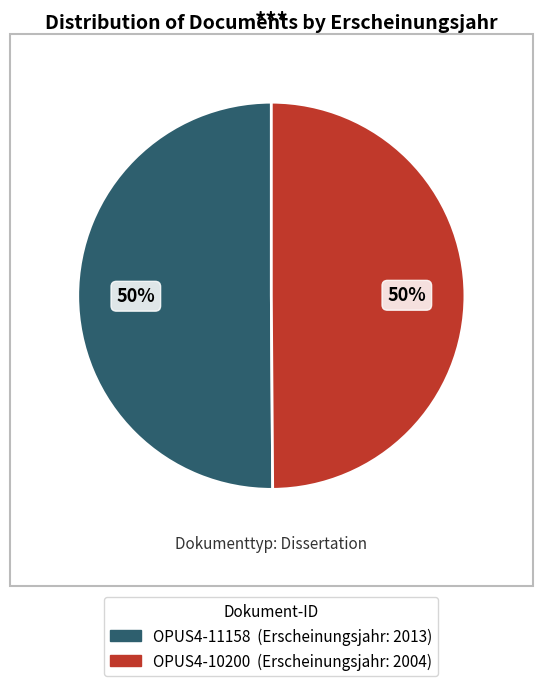

What percentage is the OPUS4-11158 slice, to the nearest percent?

50%